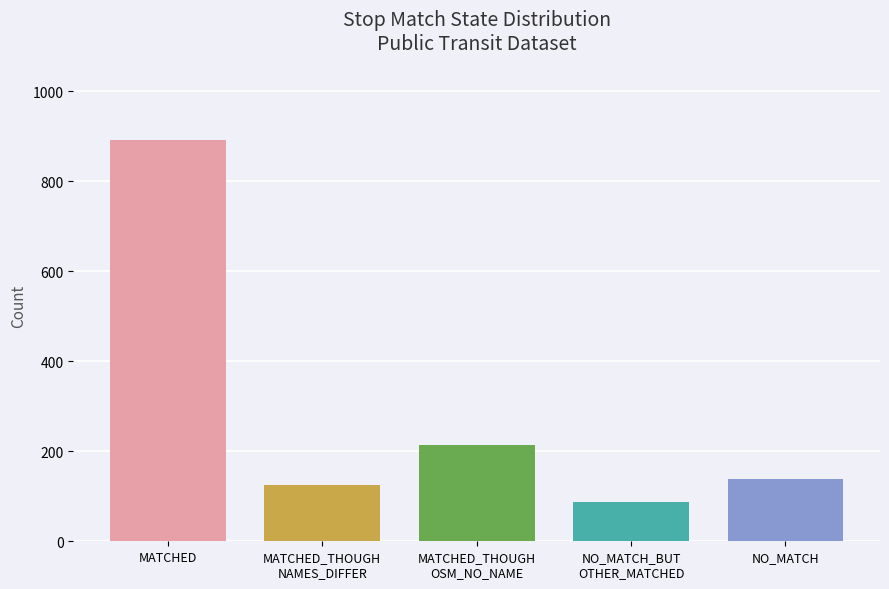

What is the smallest value displayed?

87